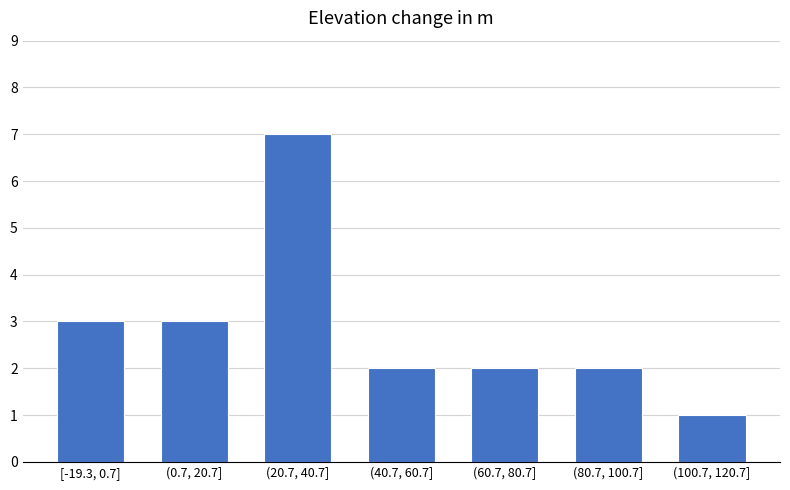

Reading left to right, extract all data points from this chart.

[-19.3, 0.7]=3	(0.7, 20.7]=3	(20.7, 40.7]=7	(40.7, 60.7]=2	(60.7, 80.7]=2	(80.7, 100.7]=2	(100.7, 120.7]=1